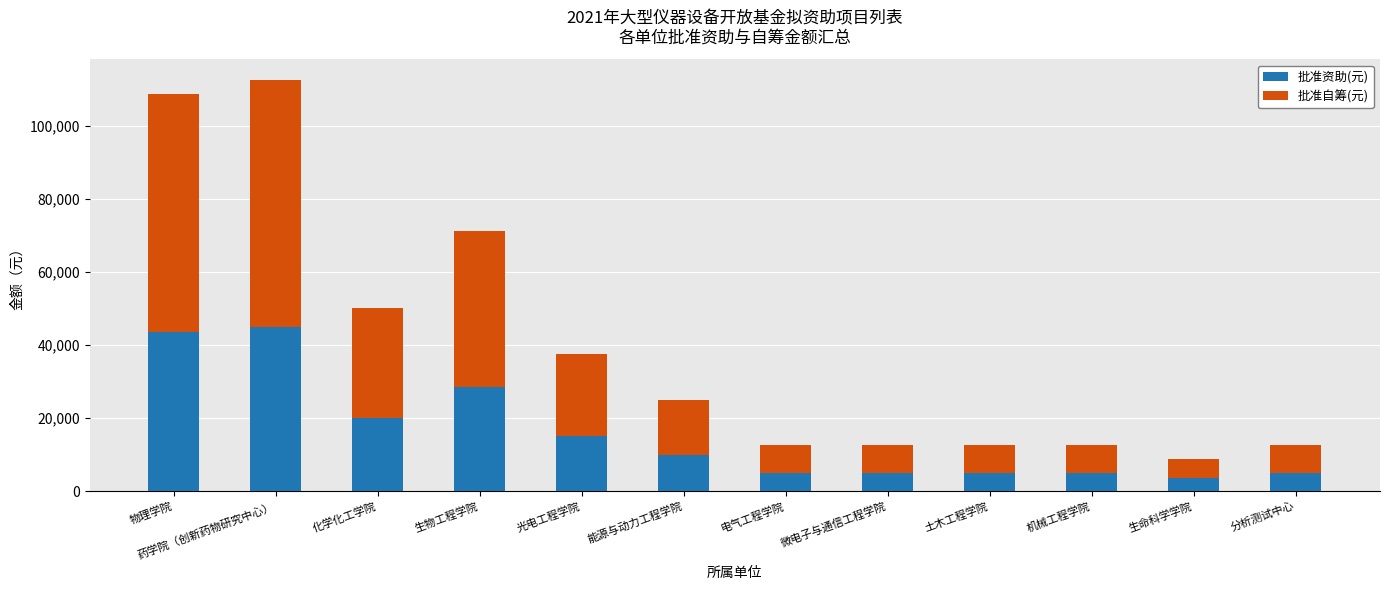

What is the difference between the maximum and minimum values in the 批准资助(元) series?

41500